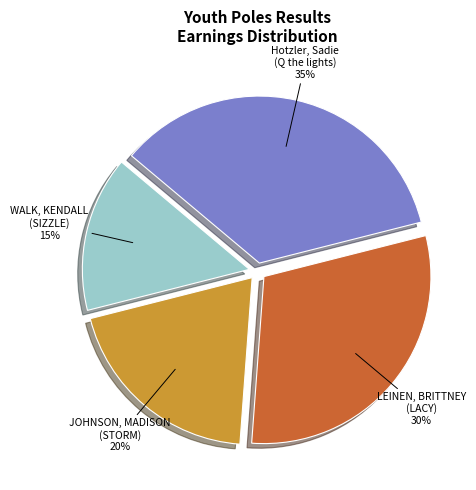

Is there a majority slice in this chart?

No